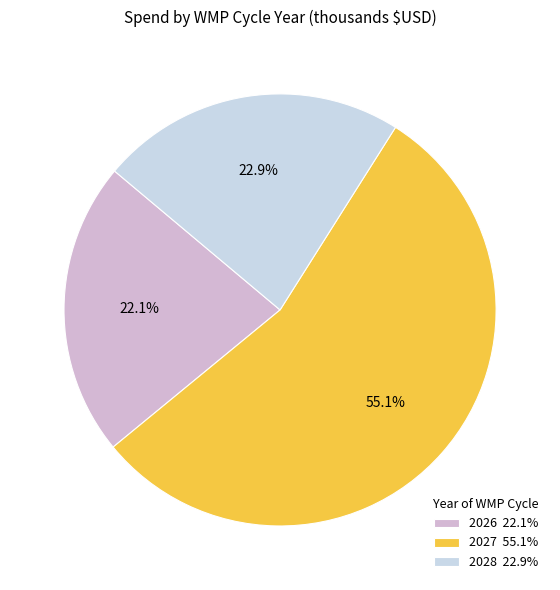

Rank the categories by value from lowest to highest.

2026, 2028, 2027